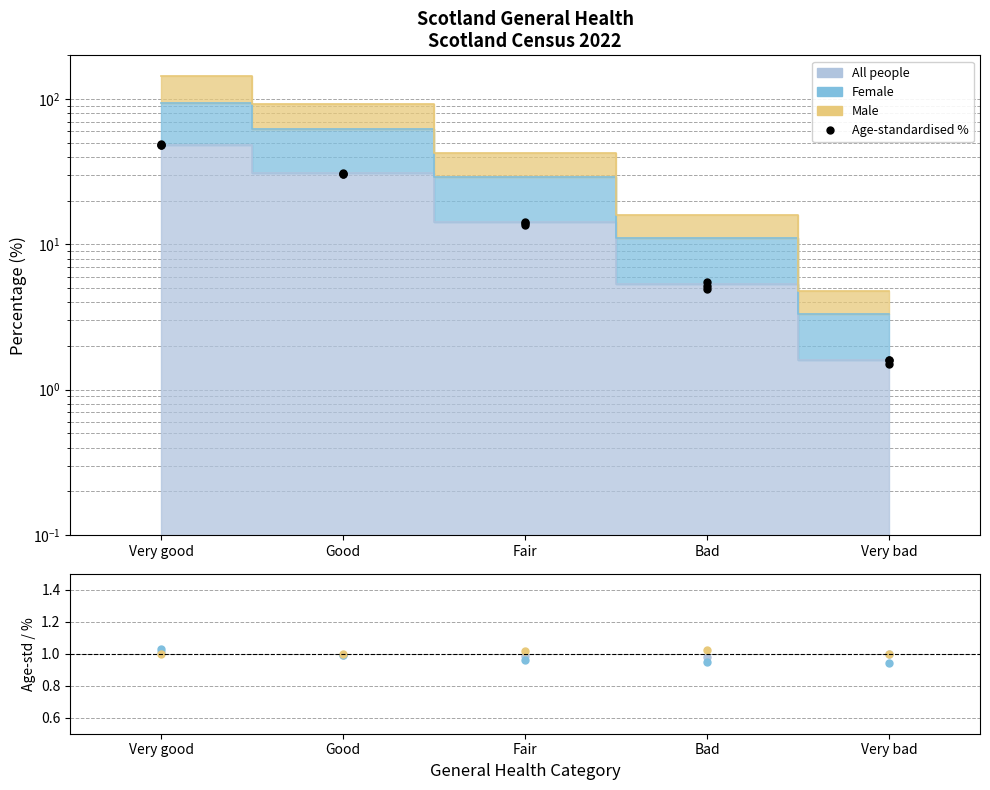

True or false: Female (age-std) and All people intersect in this chart.

False